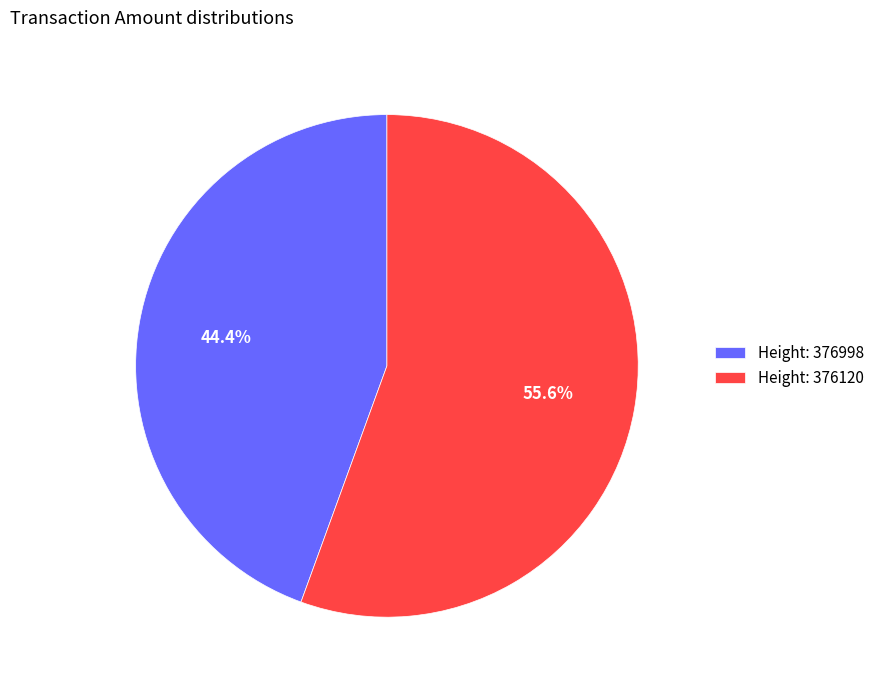

Count the number of slices in the pie.

2